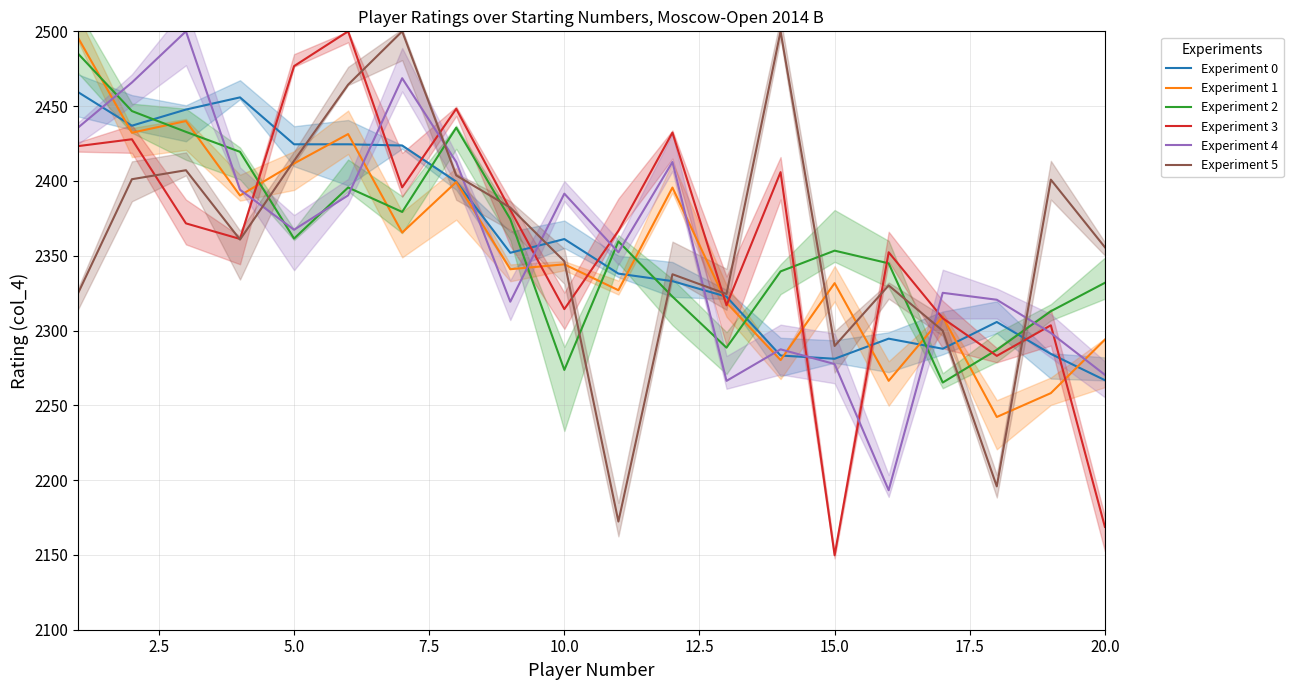

What is the highest value of the Experiment 0 series?

2459.5